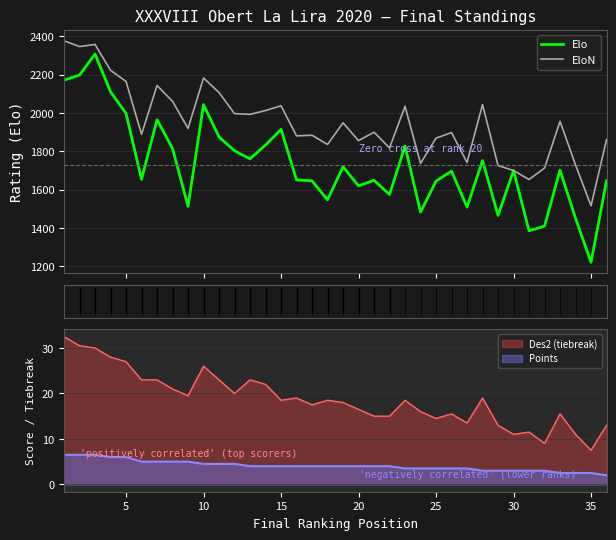

Which series has the largest range (max minus min)?

Elo